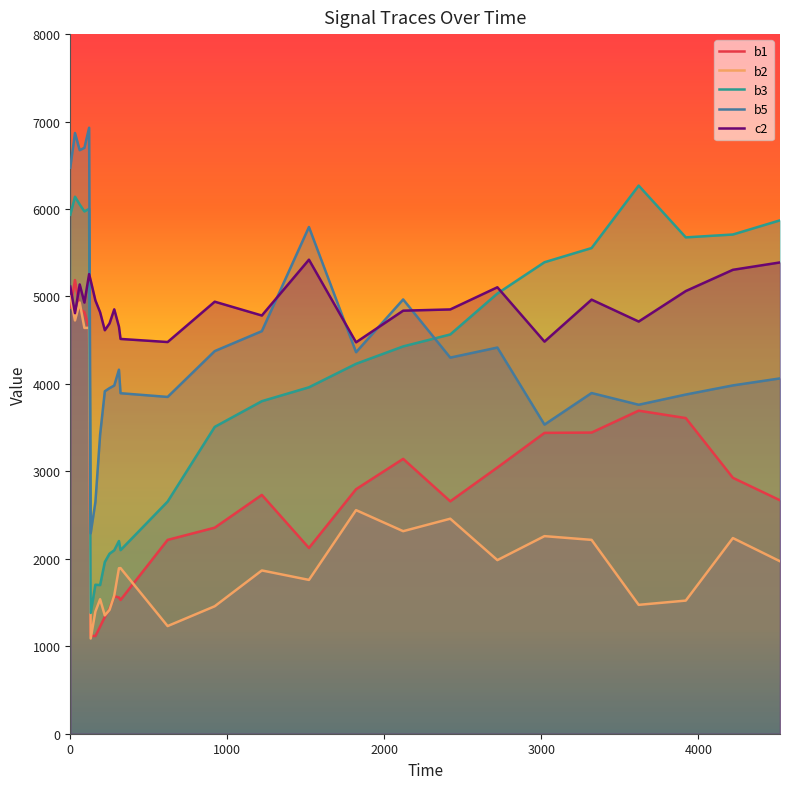

What are all the series names shown in the legend?

b1, b2, b3, b5, c2